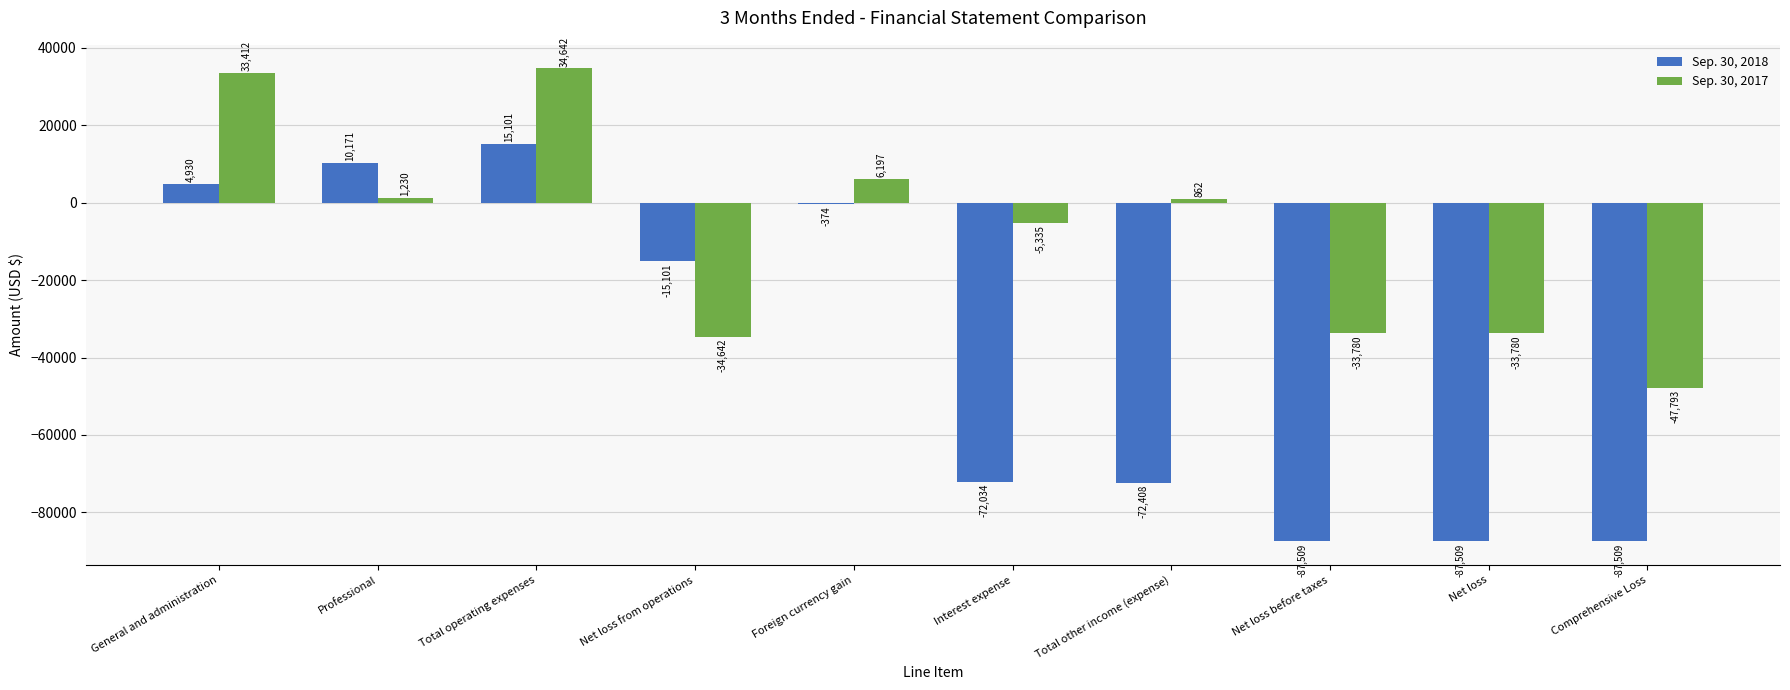

What is the total value across all series at Interest expense?

-77369